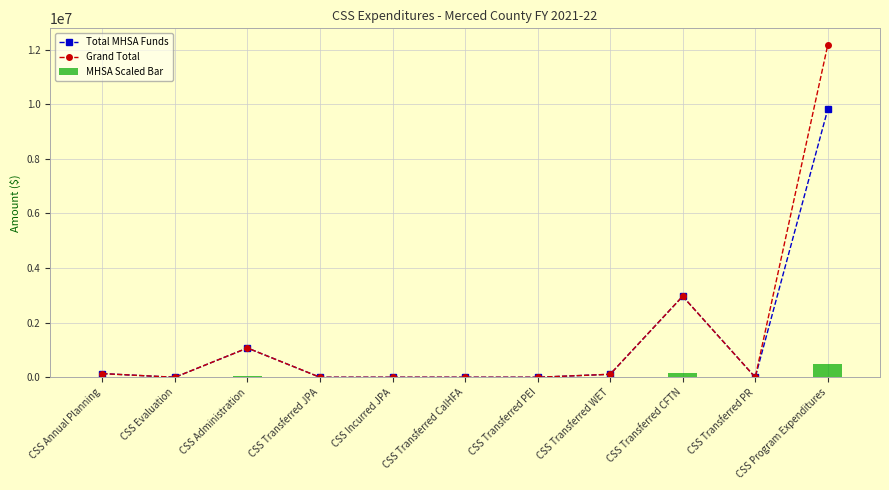

List the series in order of their peak value, lowest first.

MHSA Scaled Bar, Total MHSA Funds, Grand Total